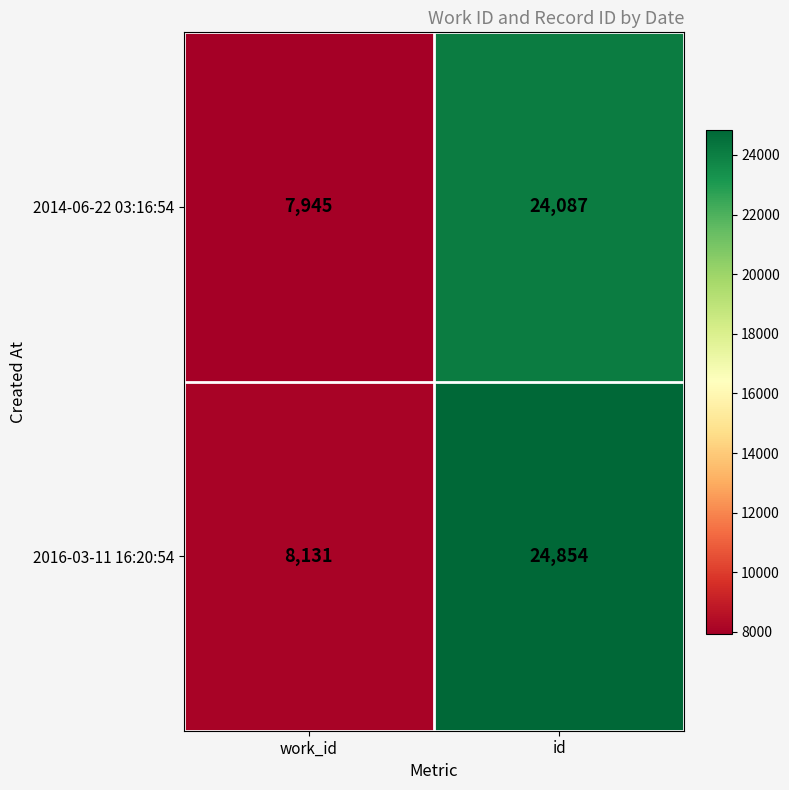

True or false: 2016-03-11 16:20:54 has a value of 24854 at id.

True